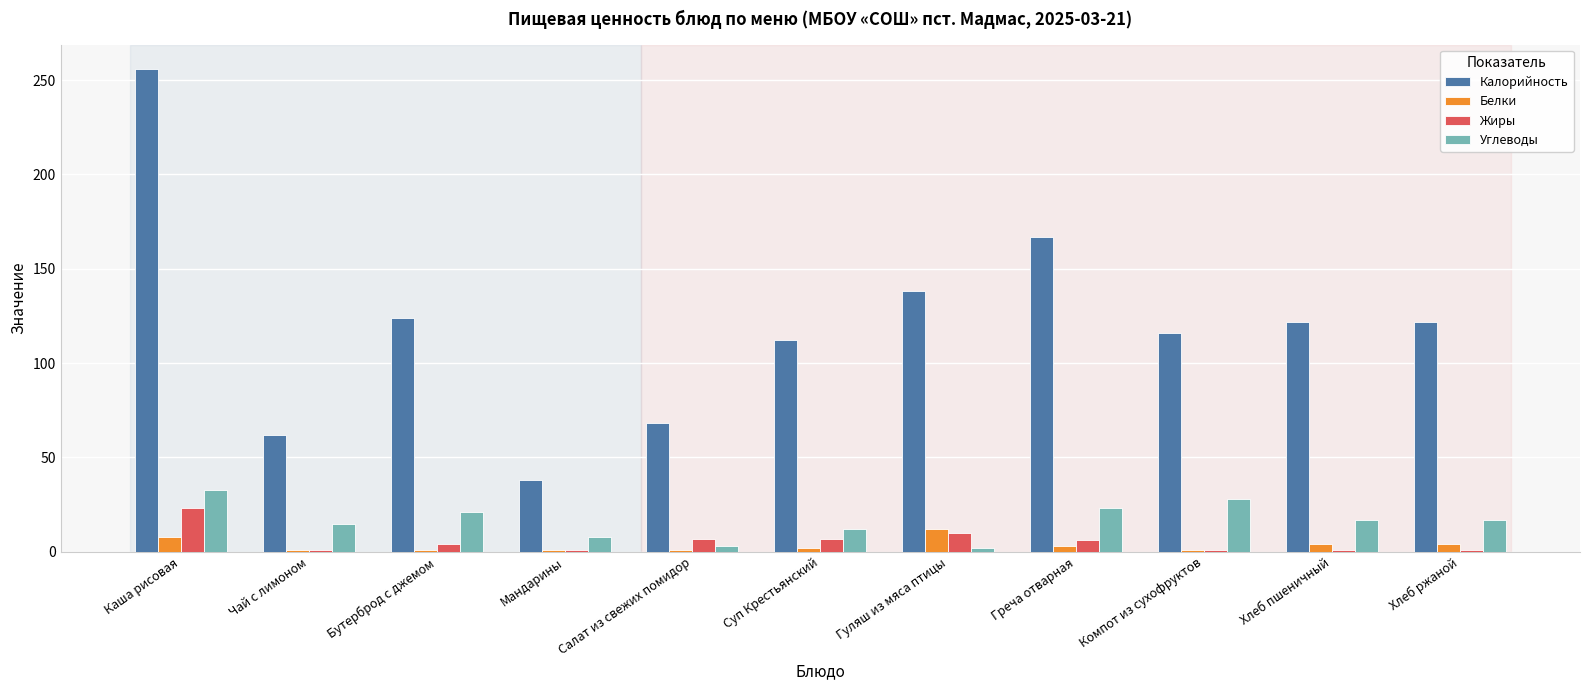

Is the value of Углеводы at Мандарины greater than the value of Жиры at Мандарины?

Yes